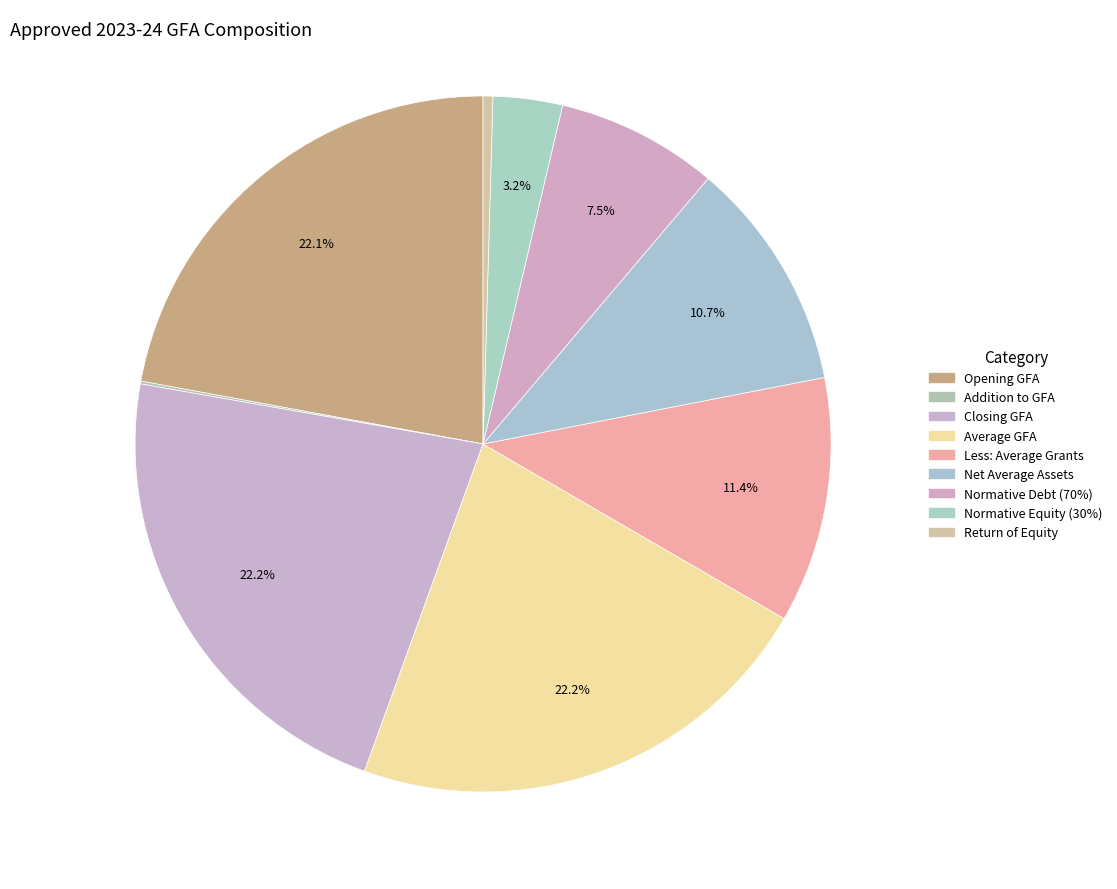

Is Closing GFA the majority of the pie?

No